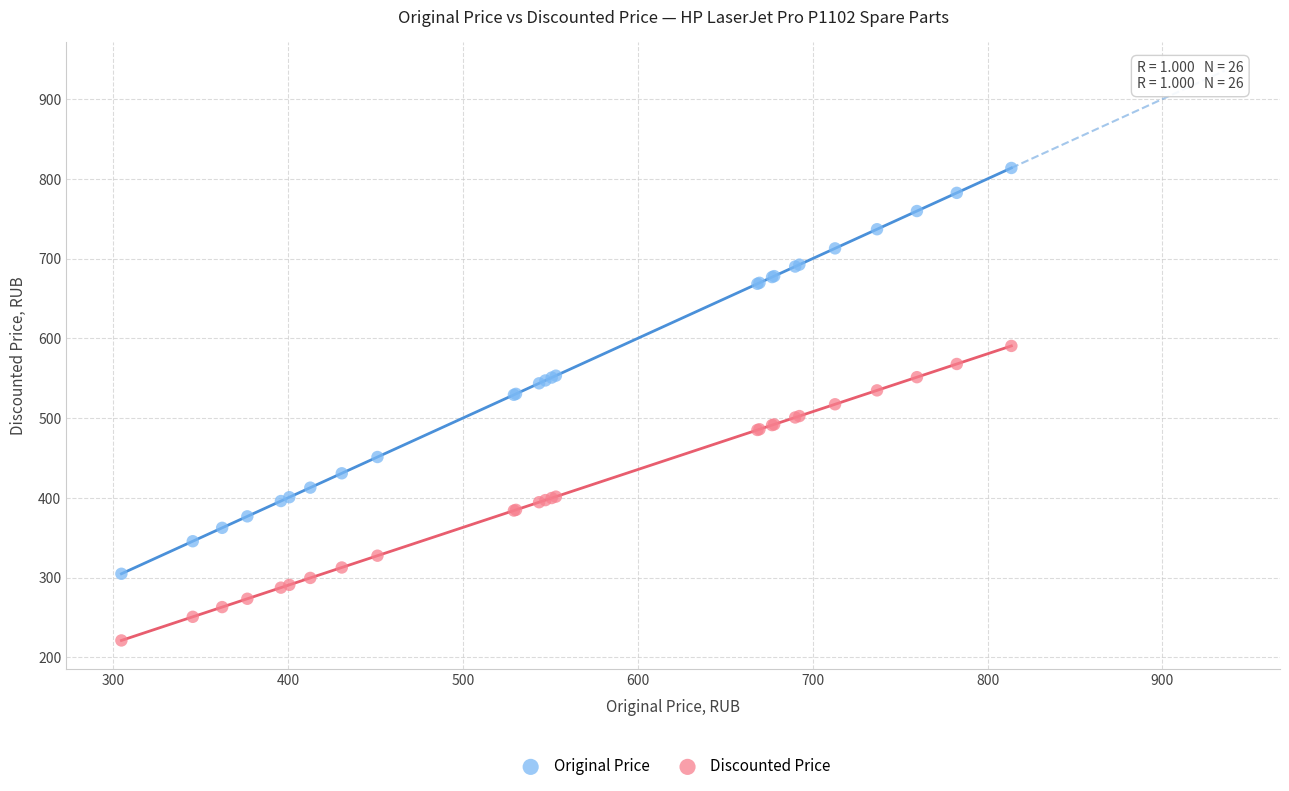

Which series contains the highest Y value?

Original Price